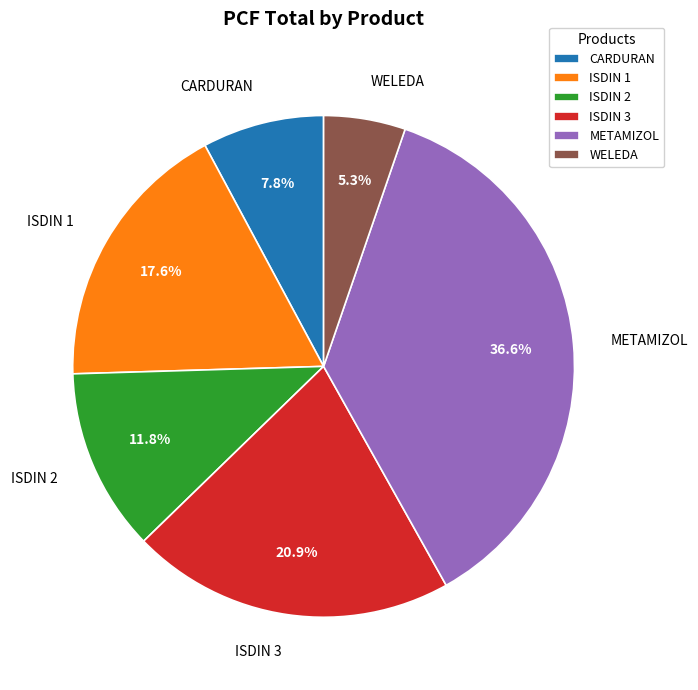

Between CARDURAN and METAMIZOL, which is larger?

METAMIZOL